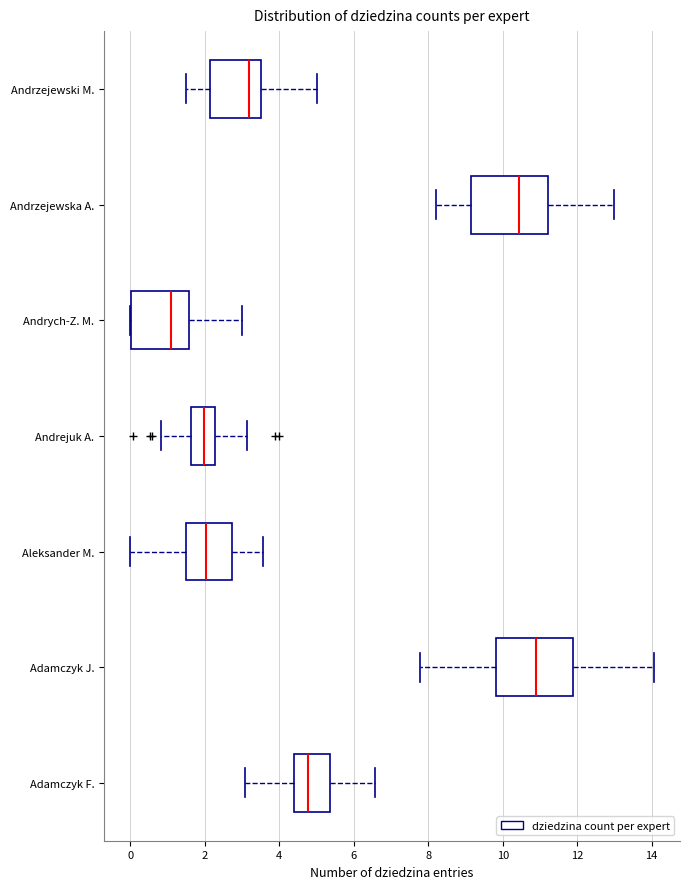

Where is the right edge of the box for Andrejuk A. on the x-axis? The values are not printed on the chart, so give them approximately, as read against the axis.

2.2